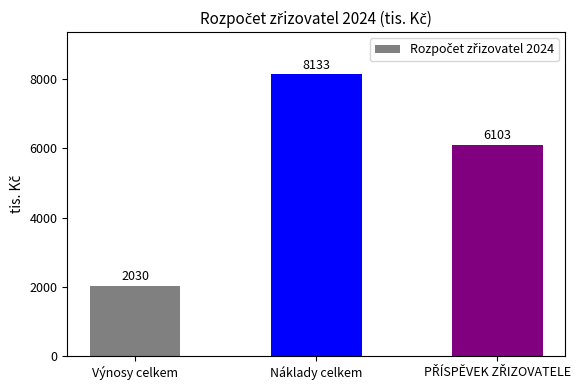

At which category does the chart reach its peak across all series?

Náklady celkem